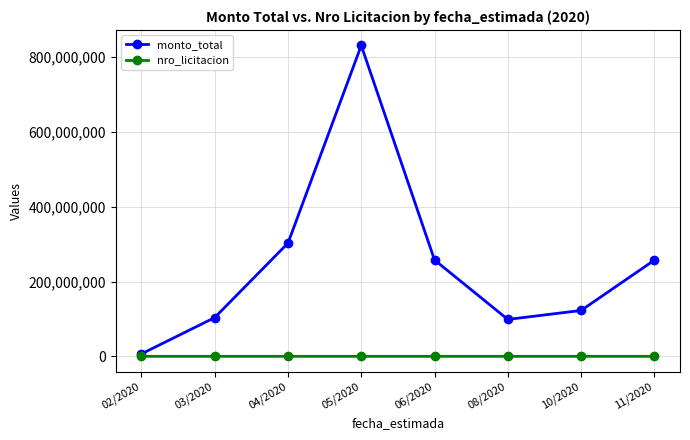

What is the average value of the monto_total series?

247883531.7